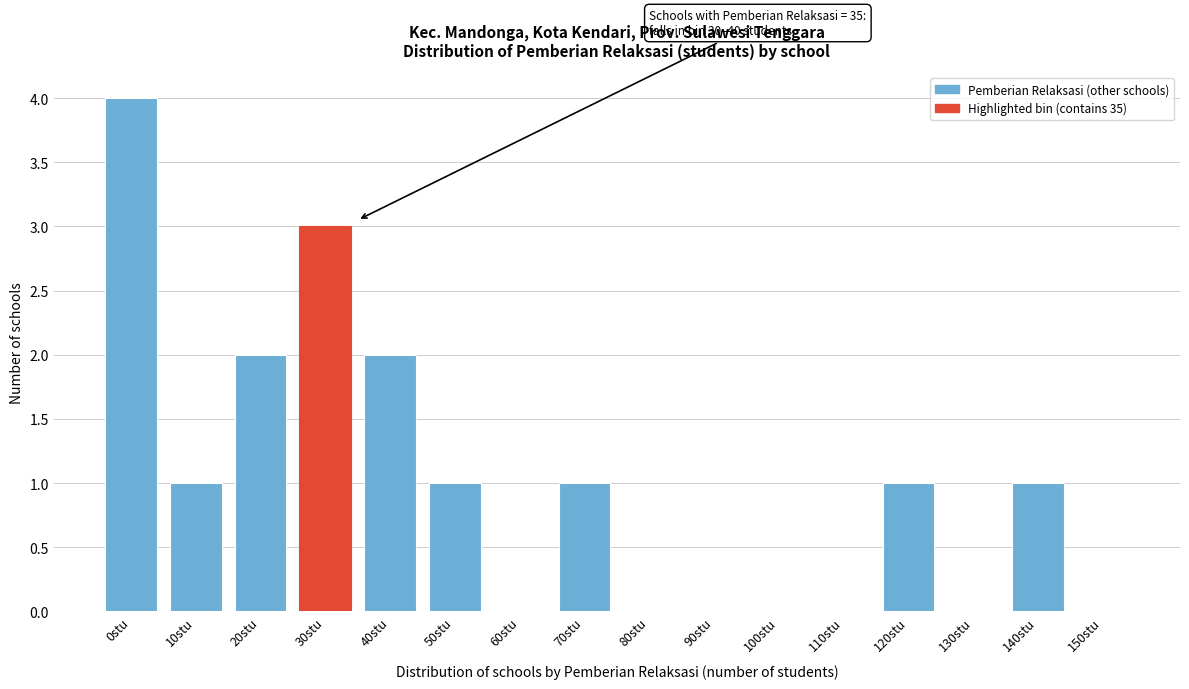

Reading left to right, list all the values displayed in this chart.

0stu=4	10stu=1	20stu=2	30stu=3	40stu=2	50stu=1	60stu=0	70stu=1	80stu=0	90stu=0	100stu=0	110stu=0	120stu=1	130stu=0	140stu=1	150stu=0